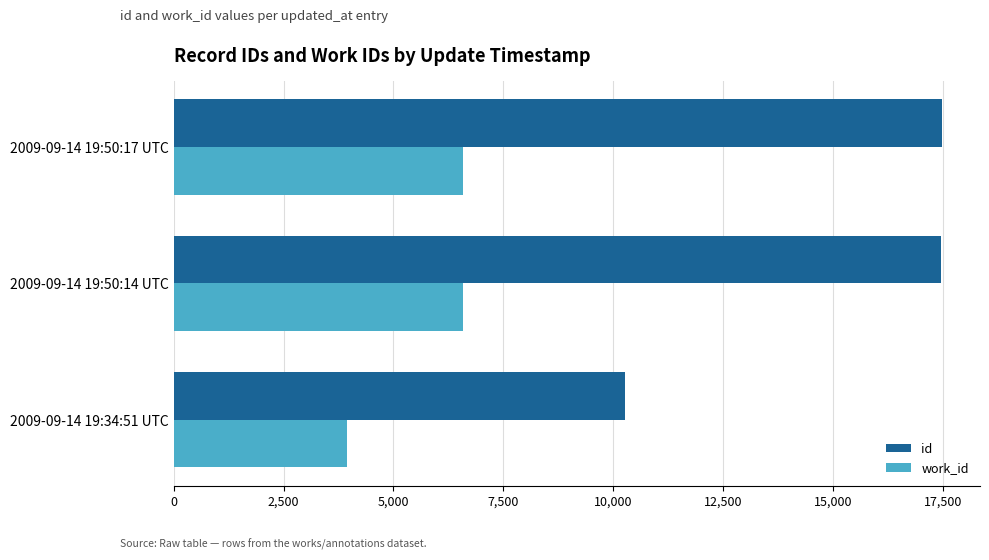

Which series has the largest range (max minus min)?

id